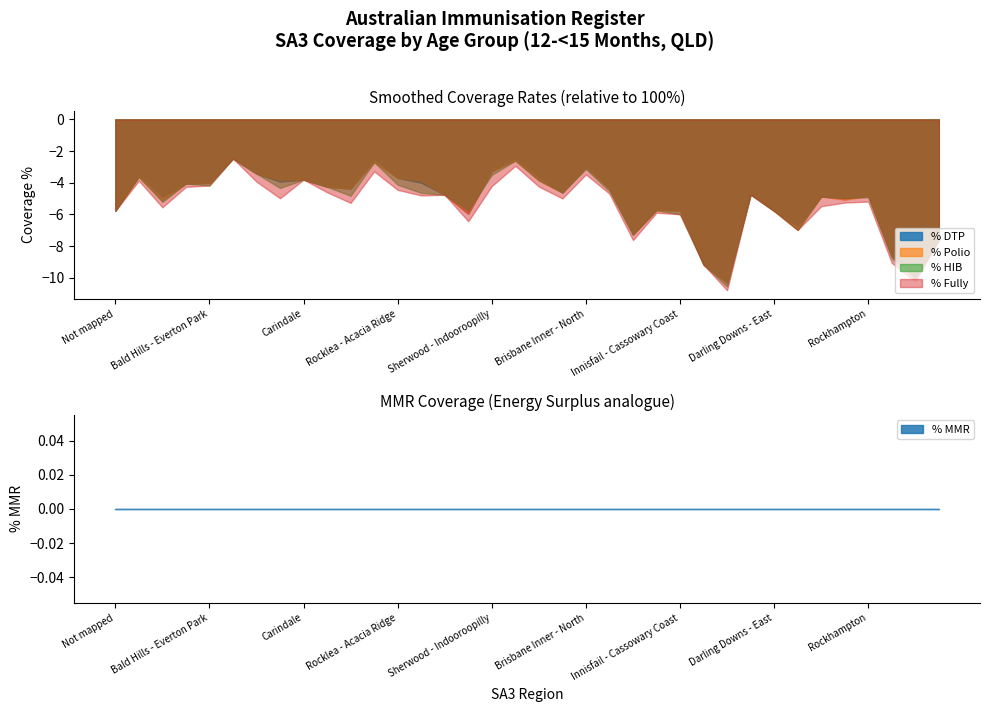

List the labels in order of % DTP value, largest first.

The Gap - Enoggera, Chermside, Nathan, Brisbane Inner - North, Sherwood - Indooroopilly, Nundah, Capalaba, Brisbane Inner, Rocklea - Acacia Ridge, Carindale, Sandgate, Bald Hills - Everton Park, Sunnybank, Wynnum - Manly, Holland Park - Yeronga, Mt Gravatt, Brisbane Inner - West, Brisbane Inner - East, Darling Downs (West) - Maranoa, Centenary, Rockhampton, Cleveland - Stradbroke, Central Highlands (Qld), Gladstone - Biloela, Cairns - South, Innisfail - Cassowary Coast, Not mapped, Darling Downs - East, Kenmore - Brookfield - Moggill, Granite Belt, Cairns - North, Gold Coast - North, Broadbeach - Burleigh, Port Douglas - Daintree, Coolangatta, Tablelands (East) - Kuranda